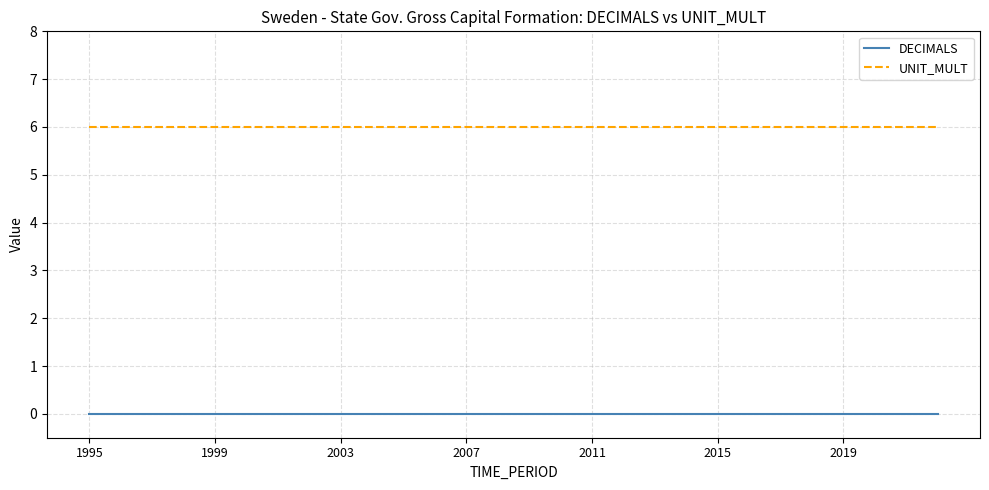

Count the number of data series in this chart.

2